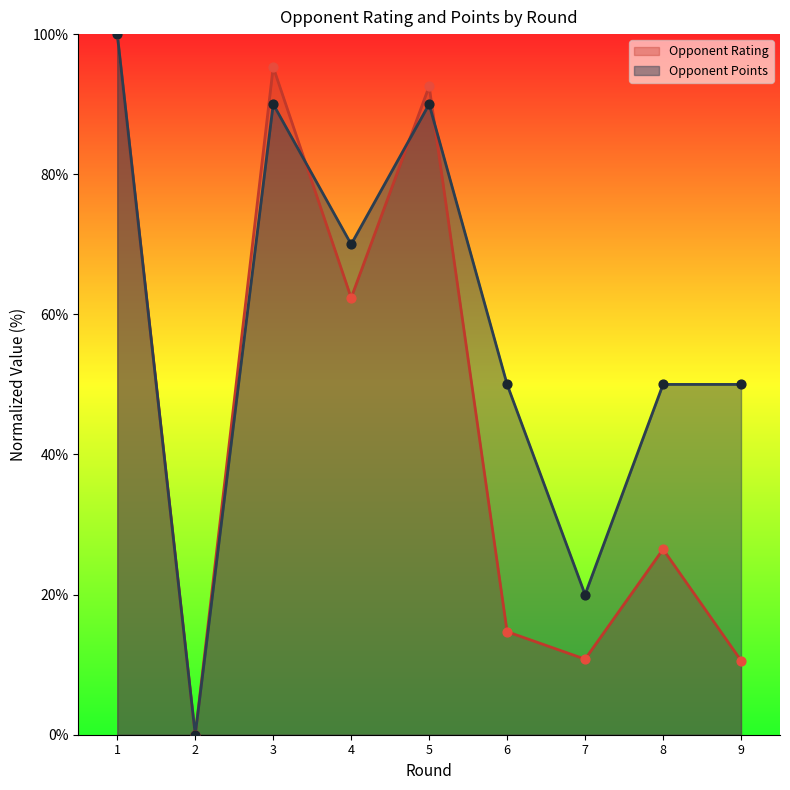

What are all the series names shown in the legend?

Opponent Rating, Opponent Points